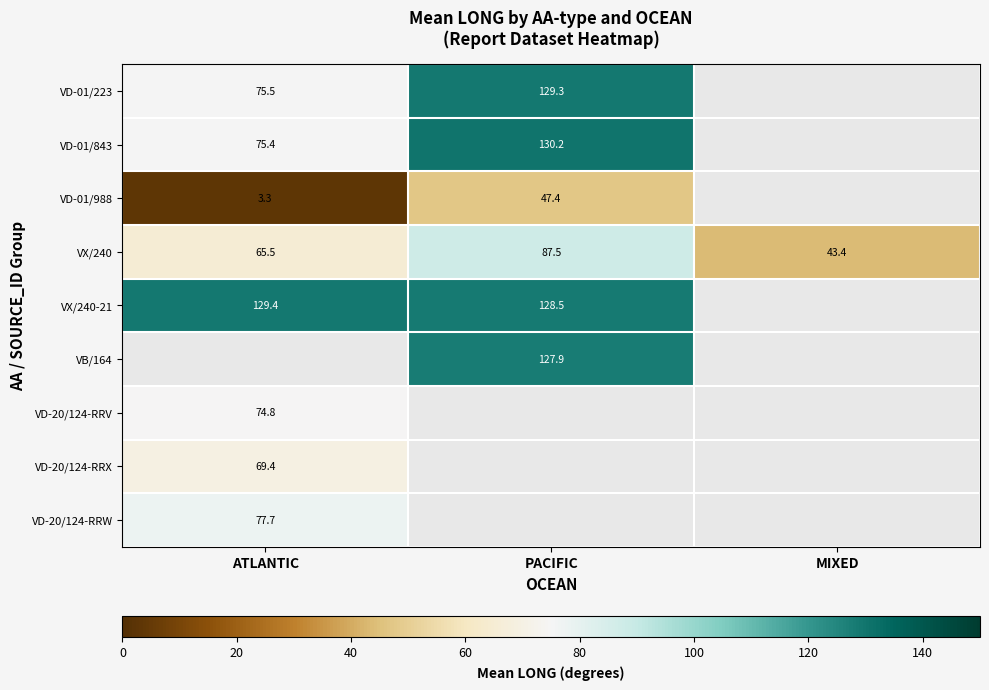

What is the difference between the highest and lowest values at PACIFIC?

82.8